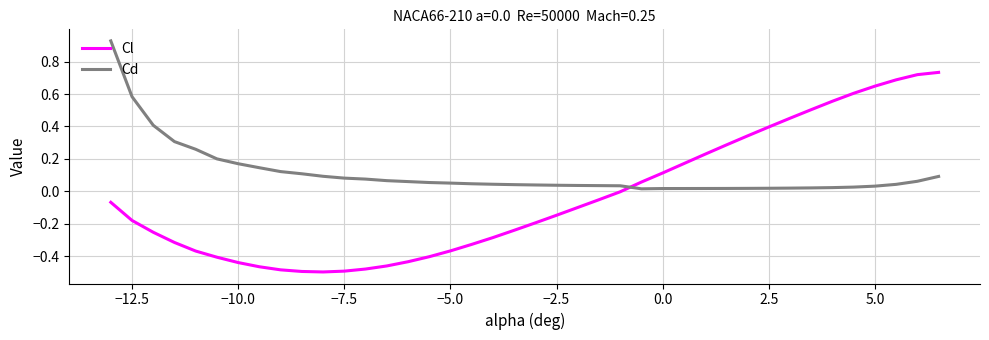

What are all the series names shown in the legend?

Cl, Cd